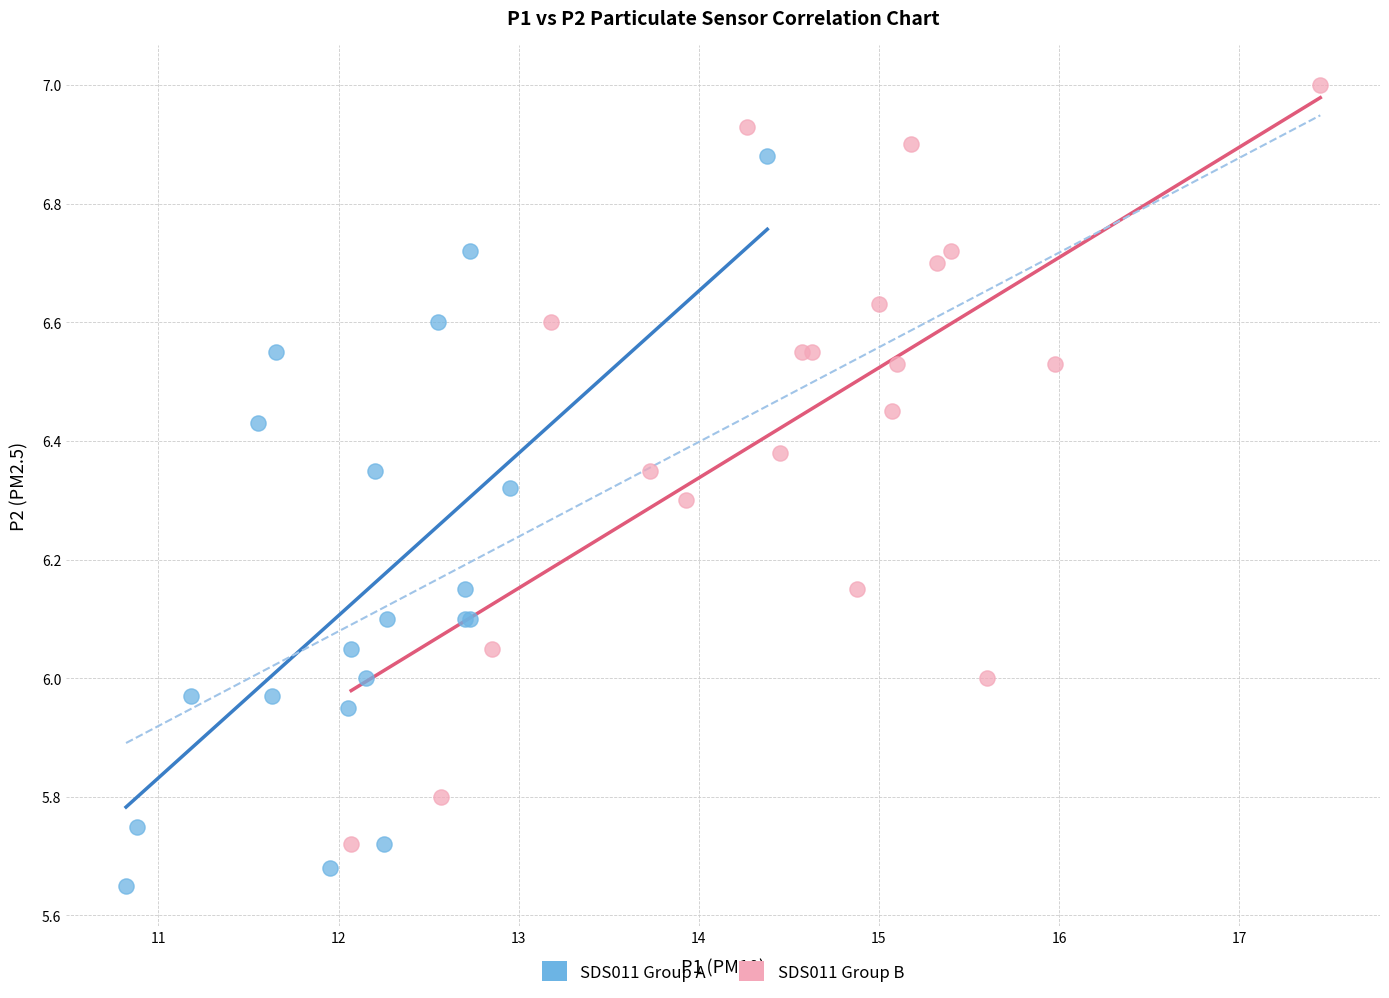

Which series reaches the maximum Y coordinate?

SDS011 Group B